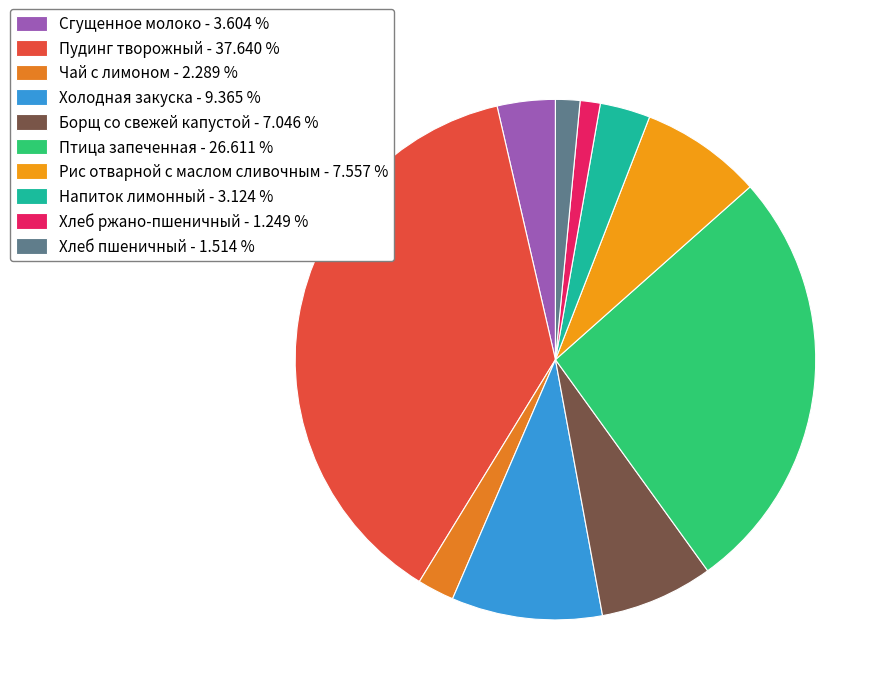

How many slices are in this pie chart?

10